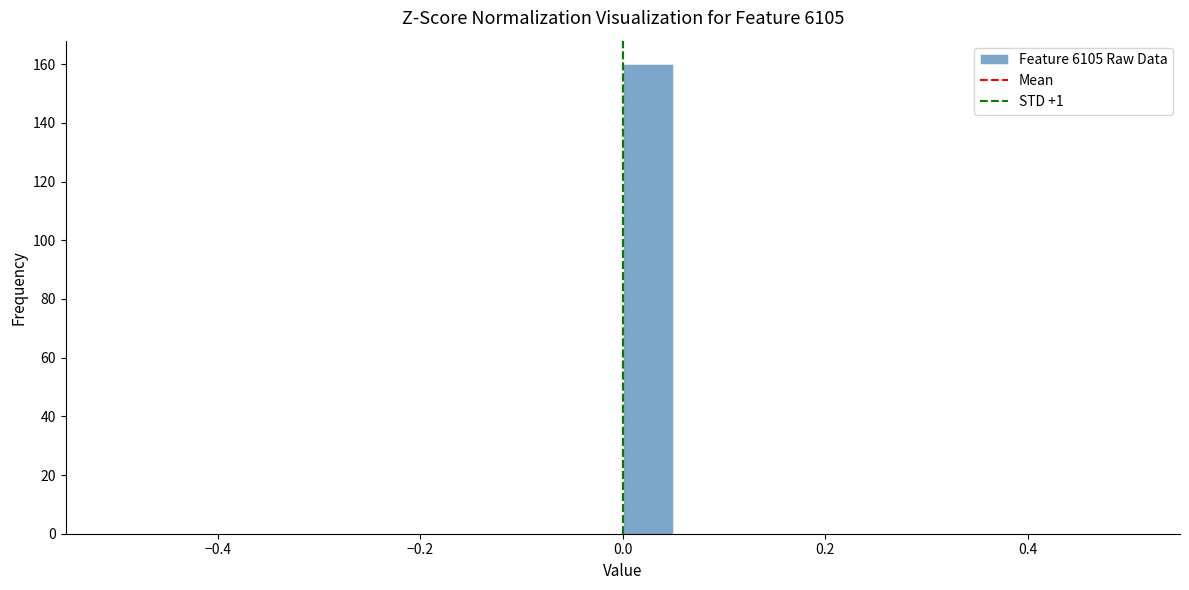

Around what value on the x-axis is the tallest bar? Give the approximate position of its centre, as read against the axis.

0.02